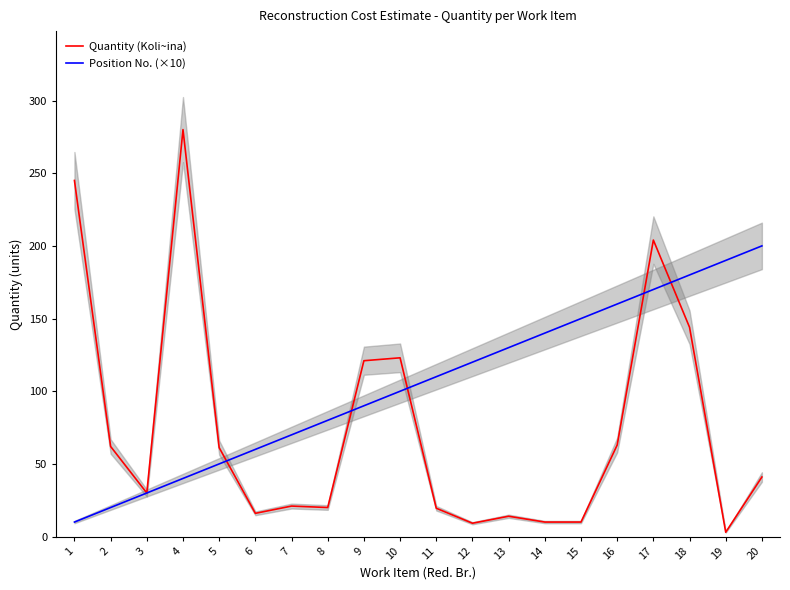

Rank the series by their maximum value, from lowest to highest.

Position No. (×10), Quantity (Koli~ina)